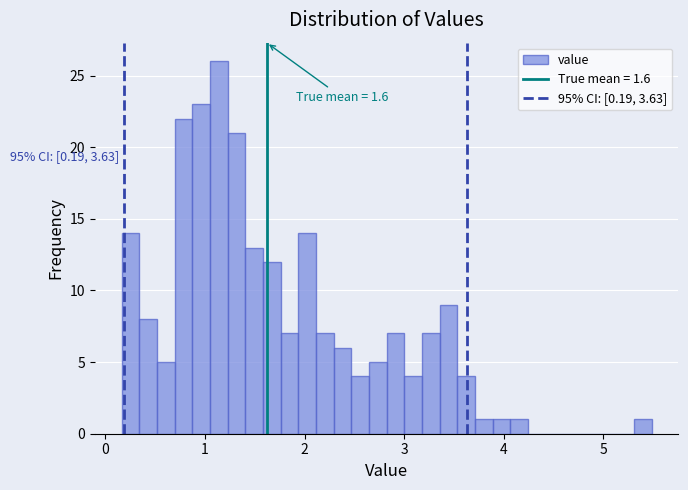

Around what value on the x-axis is the tallest bar? Give the approximate position of its centre, as read against the axis.

1.1